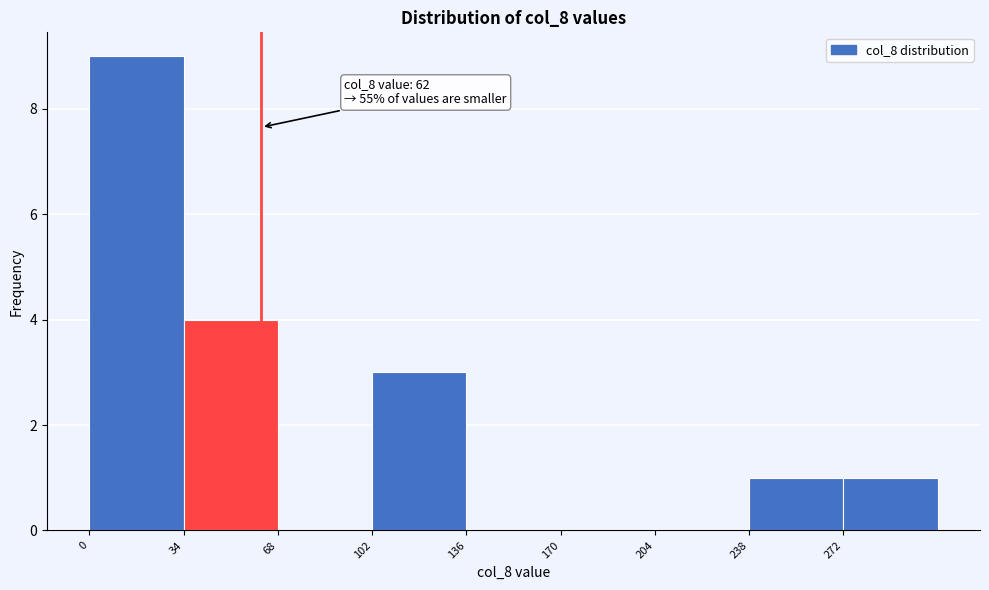

Over which range of the x-axis is the bar tallest?

0 to 34